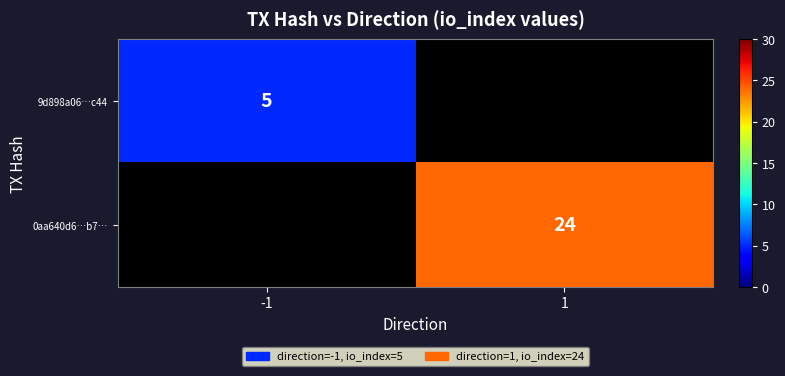

The 0aa640d6…b7… series shows 24 at 1. True or false?

True